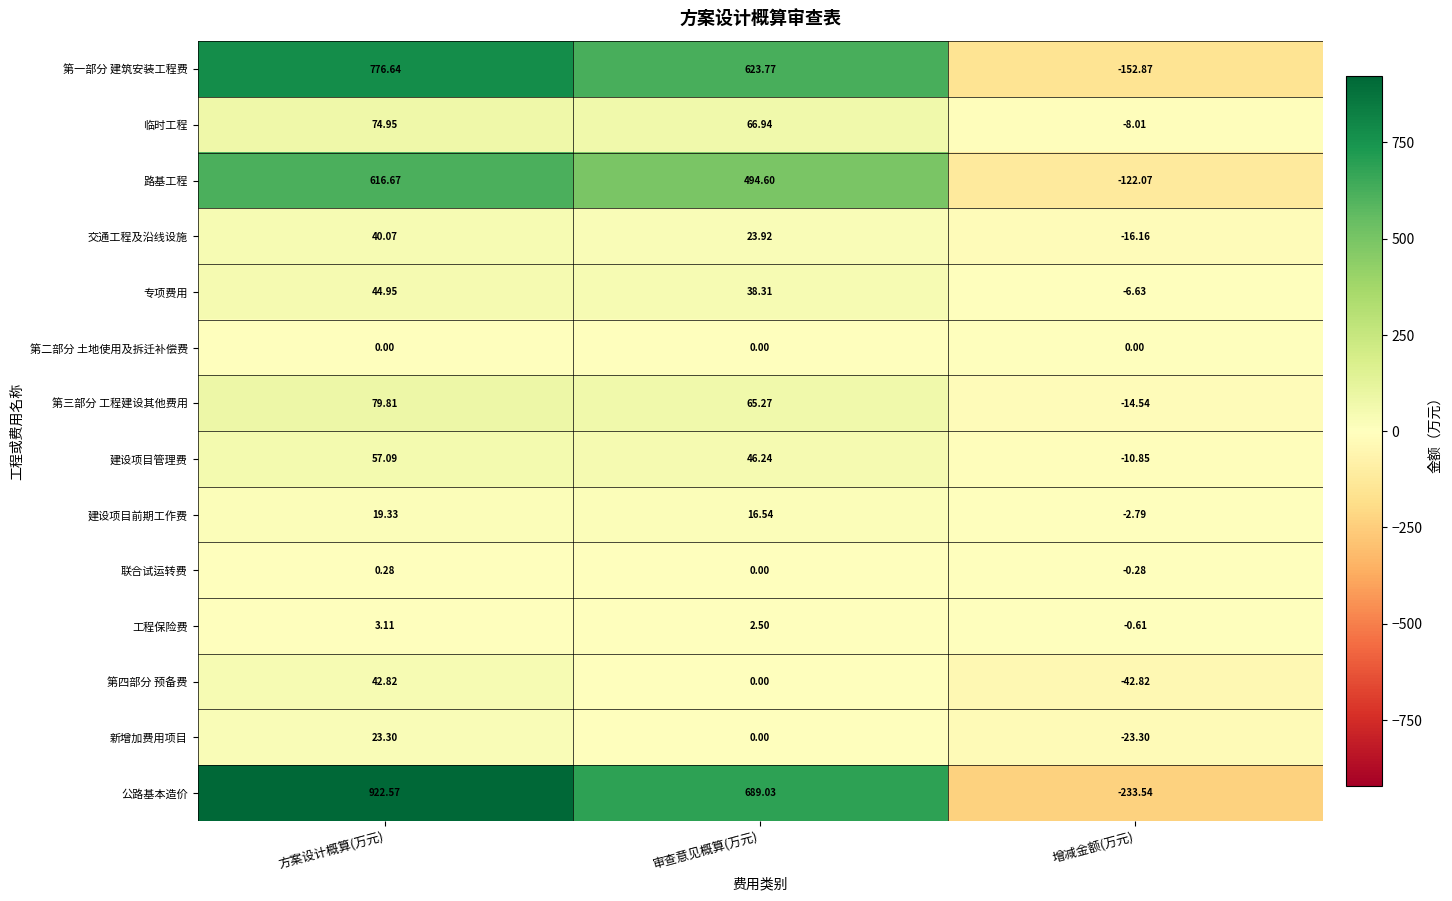

List the series in order of their peak value, lowest first.

第二部分 土地使用及拆迁补偿费, 联合试运转费, 工程保险费, 建设项目前期工作费, 新增加费用项目, 交通工程及沿线设施, 第四部分 预备费, 专项费用, 建设项目管理费, 临时工程, 第三部分 工程建设其他费用, 路基工程, 第一部分 建筑安装工程费, 公路基本造价